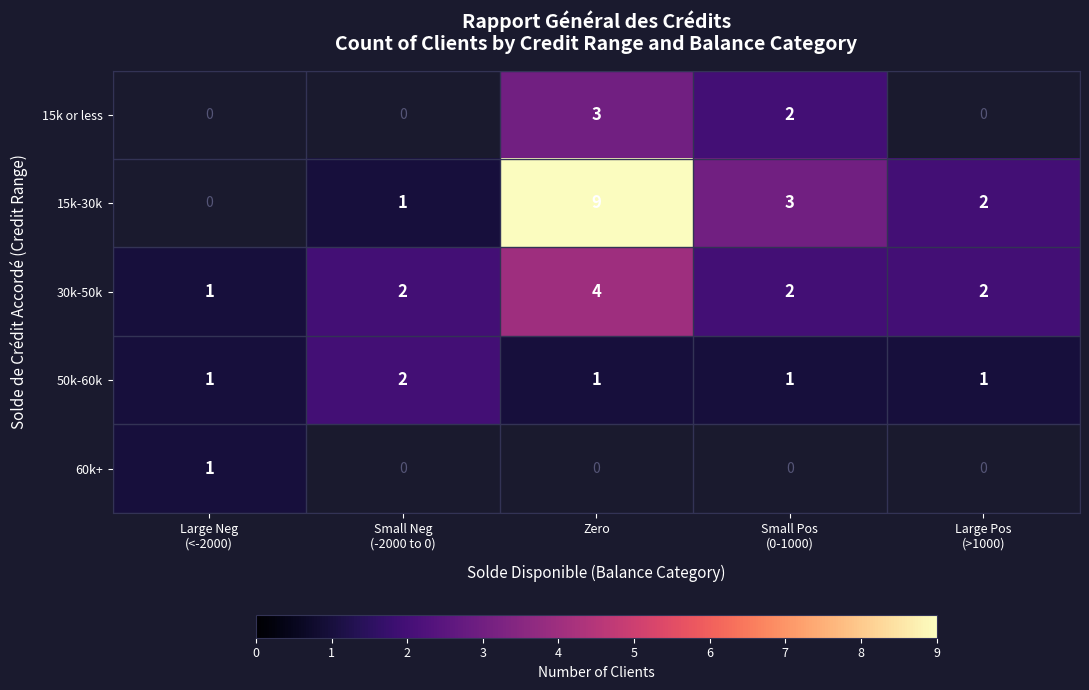

How many values in the 30k-50k series are below 2?

1